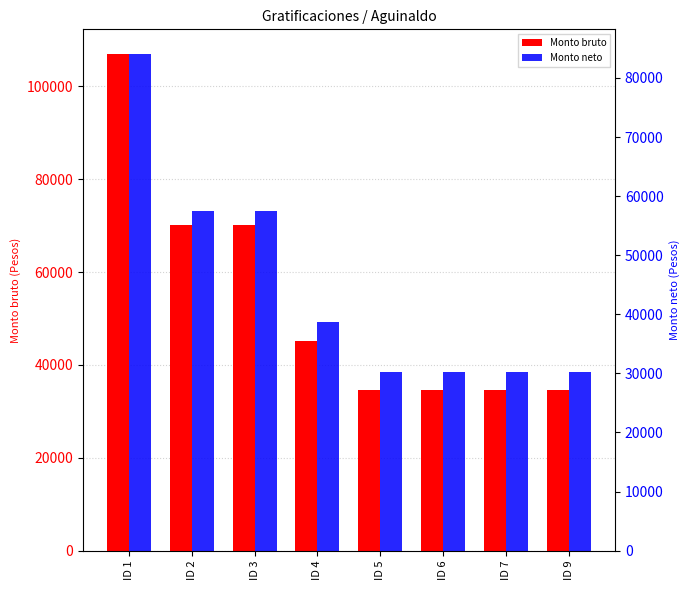

Reading left to right, extract all data points from this chart.

Monto bruto: ID 1=106938.4	ID 2=70121.2	ID 3=70121.2	ID 4=45222.6	ID 5=34599.6	ID 6=34599.6	ID 7=34599.6	ID 9=34599.6
Monto neto: ID 1=84034.4	ID 2=57448.8	ID 3=57448.8	ID 4=38618.1	ID 5=30321.0	ID 6=30321.0	ID 7=30321.0	ID 9=30321.0